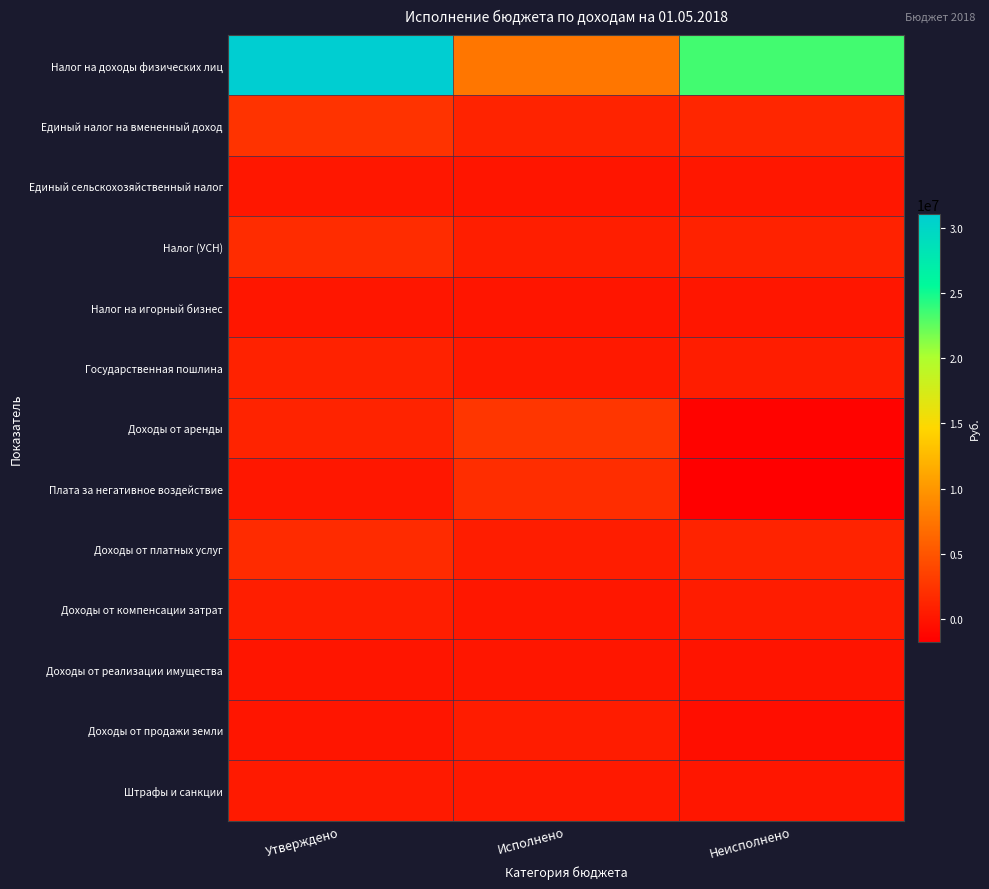

Reading right to left, list all the values displayed in this chart.

Налог на доходы физических лиц: Неисполнено=23474009.5	Исполнено=7561590.5	Утверждено=31035600.0
Единый налог на вмененный доход: Неисполнено=1310362.7	Исполнено=1091437.3	Утверждено=2401800.0
Единый сельскохозяйственный налог: Неисполнено=141400.0	Исполнено=0.0	Утверждено=141400.0
Налог (УСН): Неисполнено=1035667.2	Исполнено=756632.8	Утверждено=1792300.0
Налог на игорный бизнес: Неисполнено=84000.0	Исполнено=0.0	Утверждено=84000.0
Государственная пошлина: Неисполнено=645212.8	Исполнено=336787.2	Утверждено=982000.0
Доходы от аренды: Неисполнено=-1476900.5	Исполнено=2568300.5	Утверждено=1091400.0
Плата за негативное воздействие: Неисполнено=-1737497.7	Исполнено=1893497.7	Утверждено=156000.0
Доходы от платных услуг: Неисполнено=1089125.8	Исполнено=679474.2	Утверждено=1768600.0
Доходы от компенсации затрат: Неисполнено=531221.5	Исполнено=165478.5	Утверждено=696700.0
Доходы от реализации имущества: Неисполнено=-101654.0	Исполнено=101654.0	Утверждено=0.0
Доходы от продажи земли: Неисполнено=-537893.9	Исполнено=537893.9	Утверждено=0.0
Штрафы и санкции: Неисполнено=107305.0	Исполнено=297795.0	Утверждено=405100.0